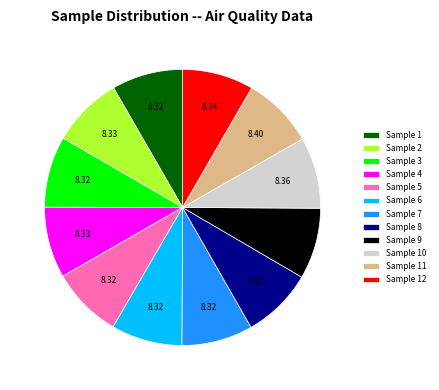

What is the ratio of the value at Sample 11 to the value at Sample 12?

1.0